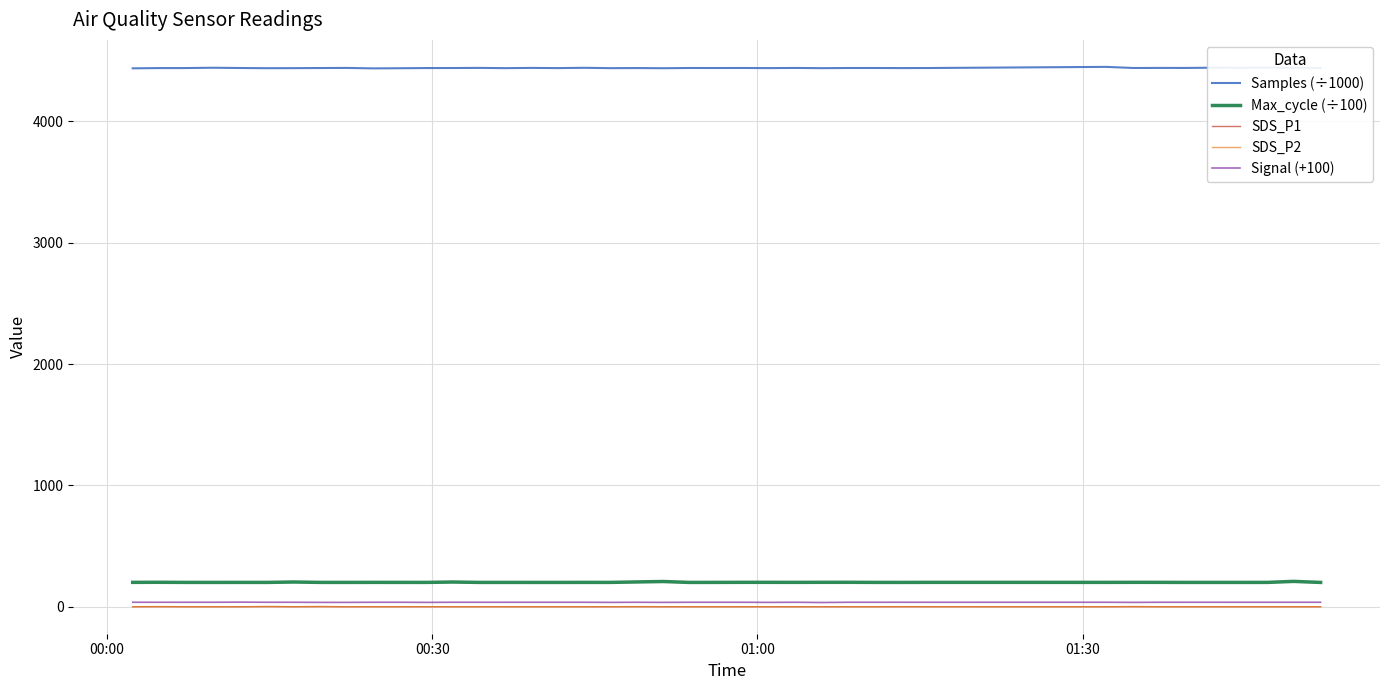

What is the maximum value for Samples (÷1000)?

4449.8